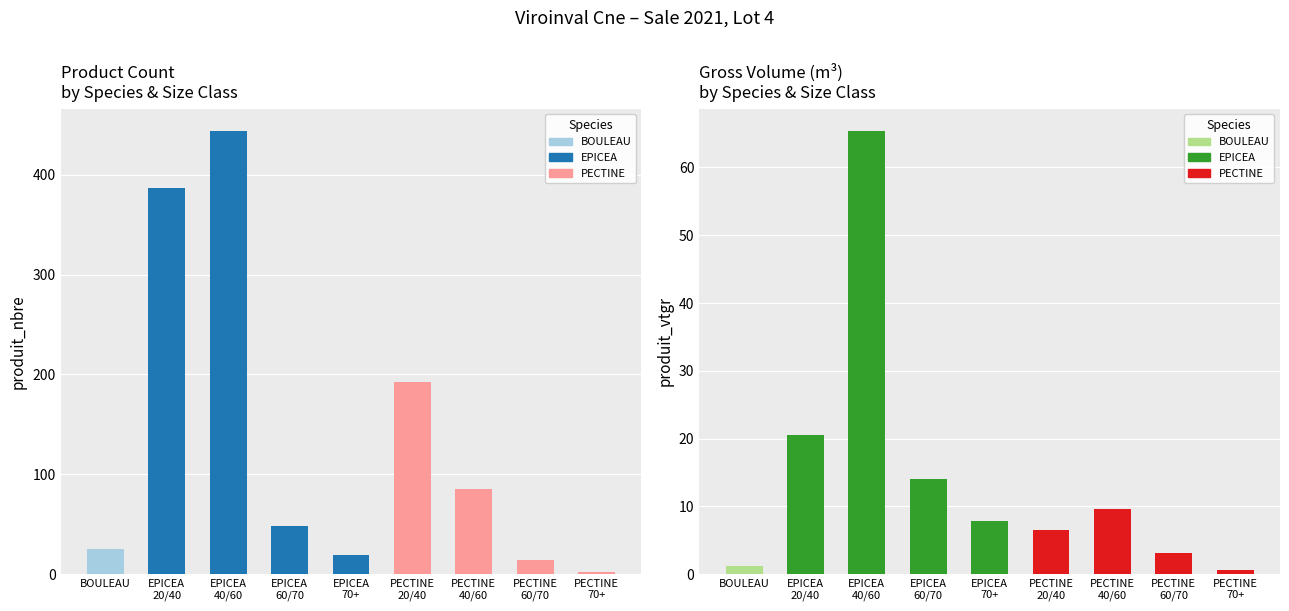

What is the label of the 5th bar from the right?

EPICEA
70+